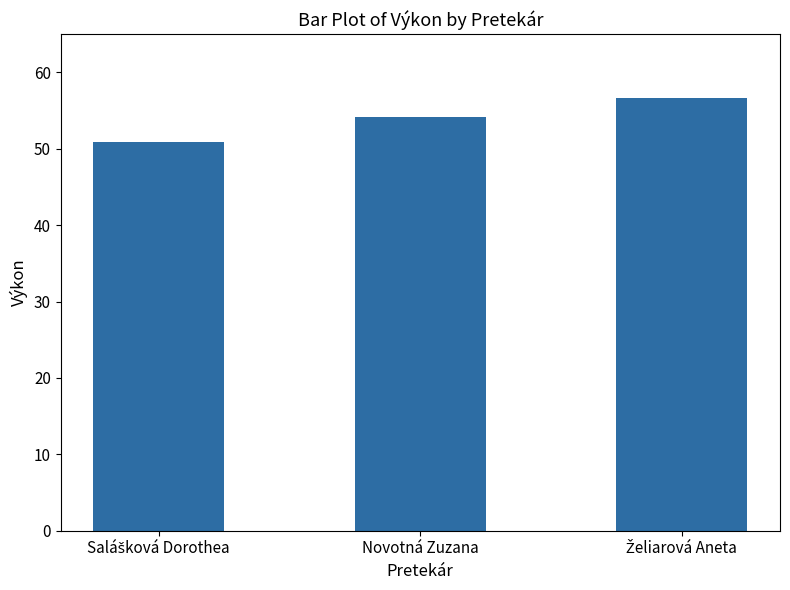

Where is the data nearest to the value 53?

Novotná Zuzana